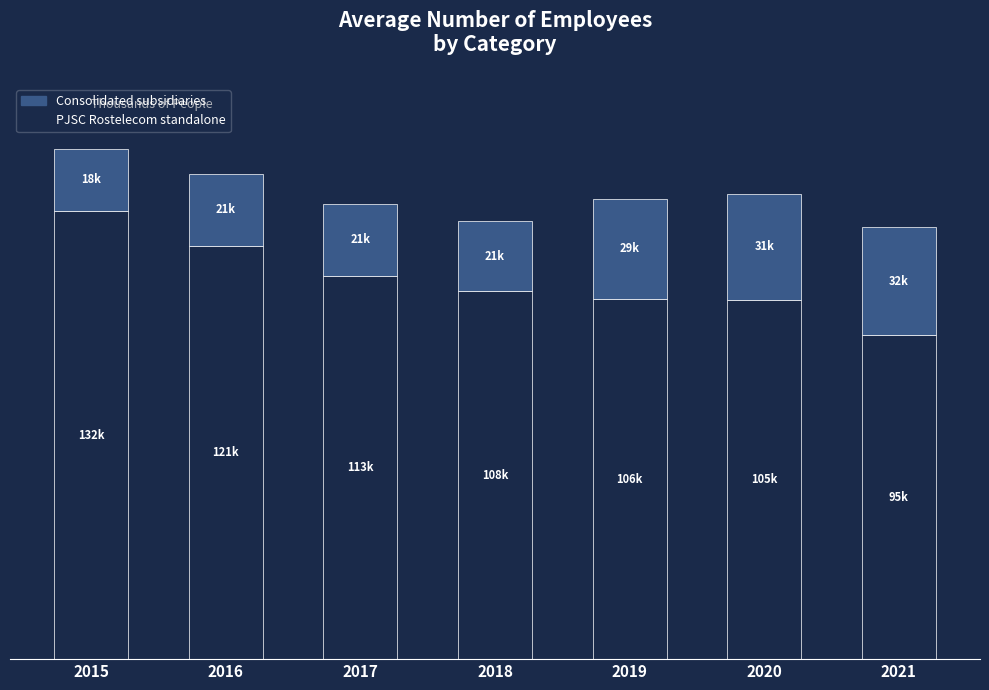

What are all the series names shown in the legend?

Consolidated subsidiaries, PJSC Rostelecom standalone